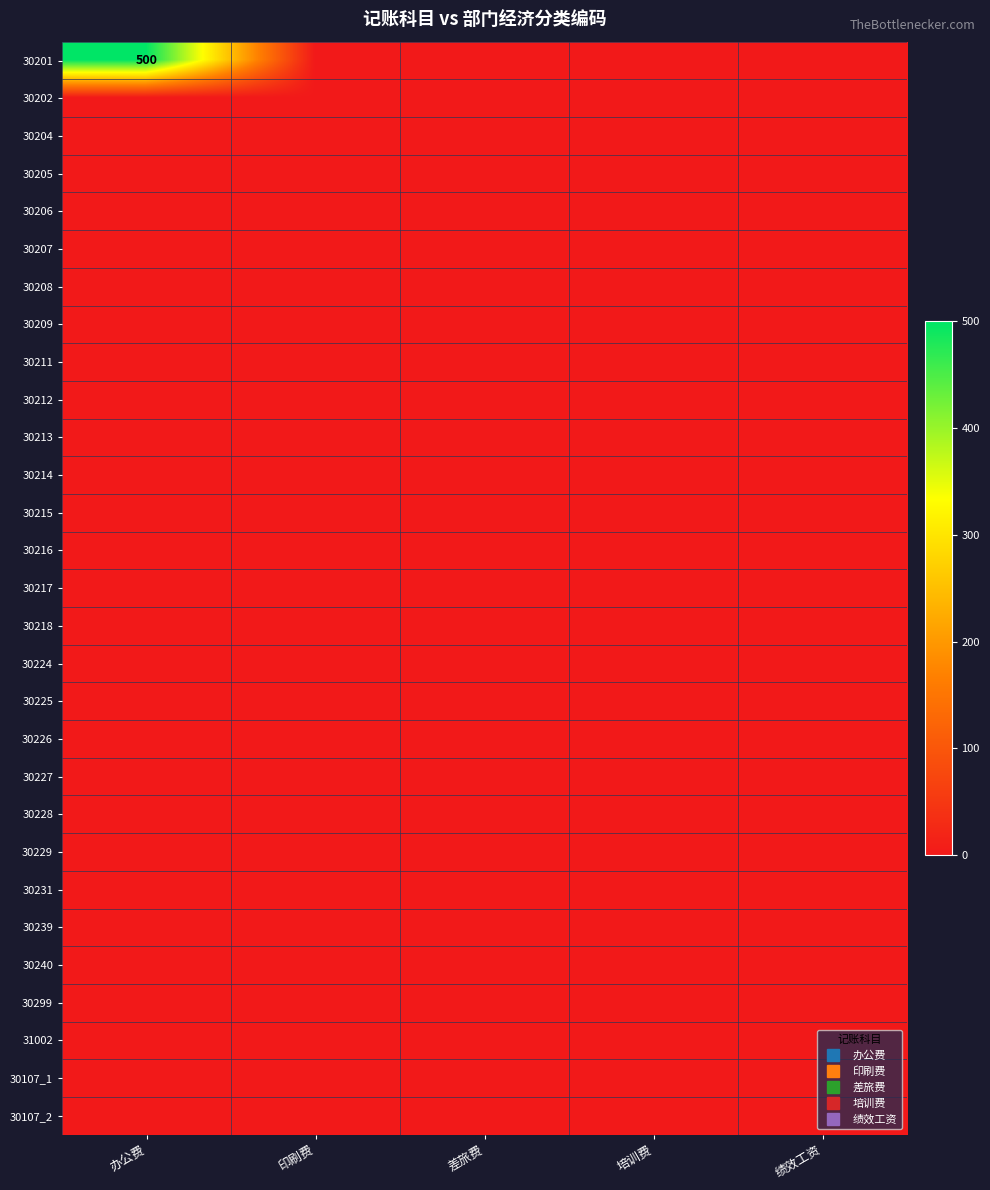

Count the number of categories in the chart.

5